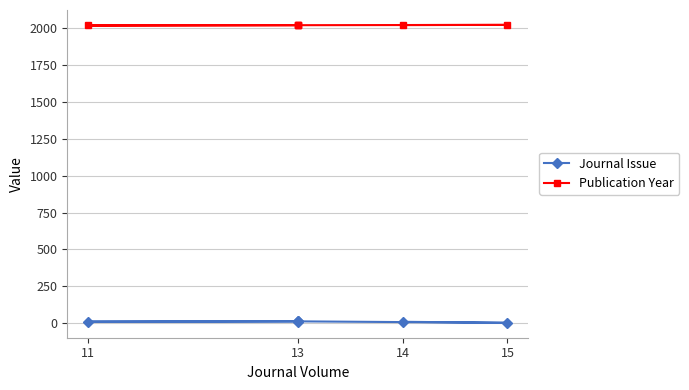

What is the total value across all series at 13?

2029